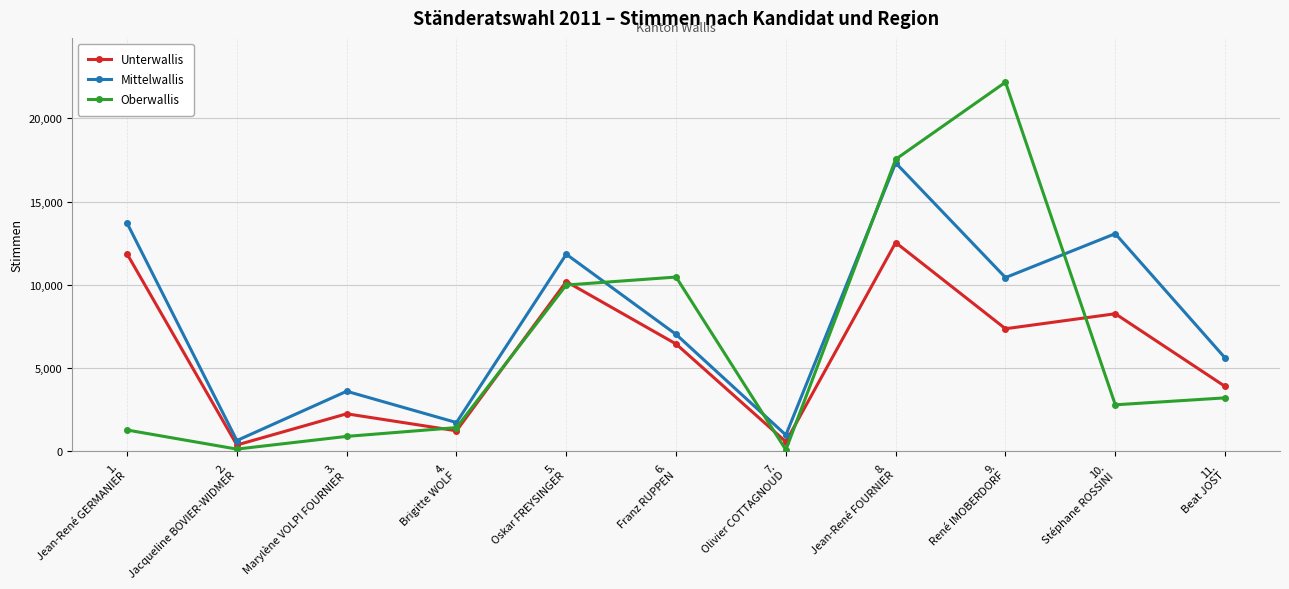

Read the Oberwallis value at 1.
Jean-René GERMANIER, to the nearest 50.

1300